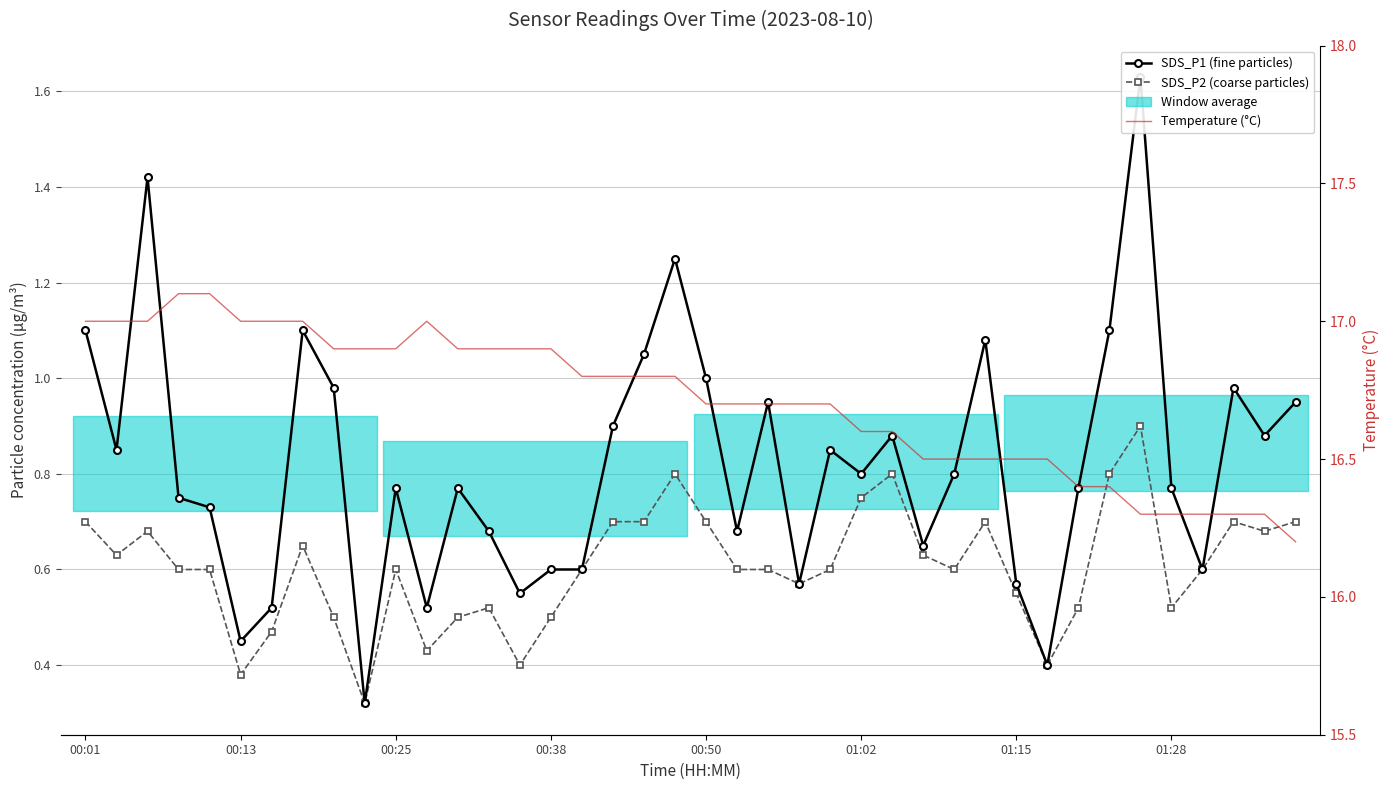

The SDS_P2 (coarse particles) series shows 0.7 at 17. True or false?

True